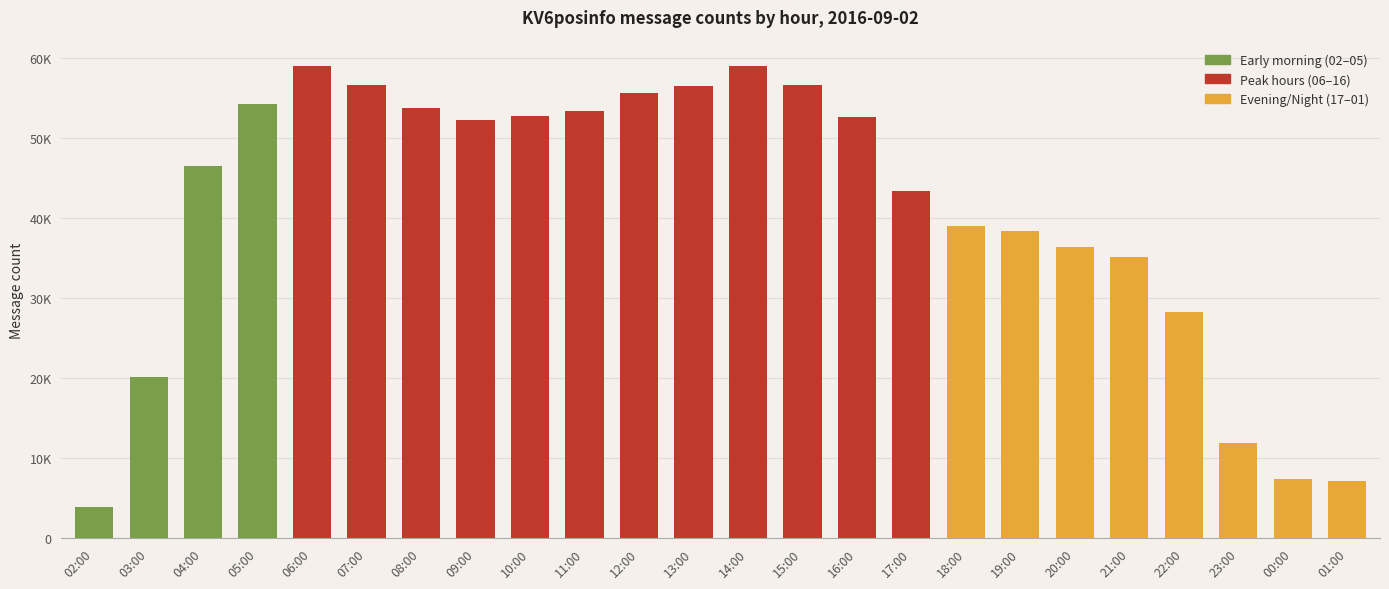

Approximately how many times larger is the value at 10:00 compared to 18:00?

1.4